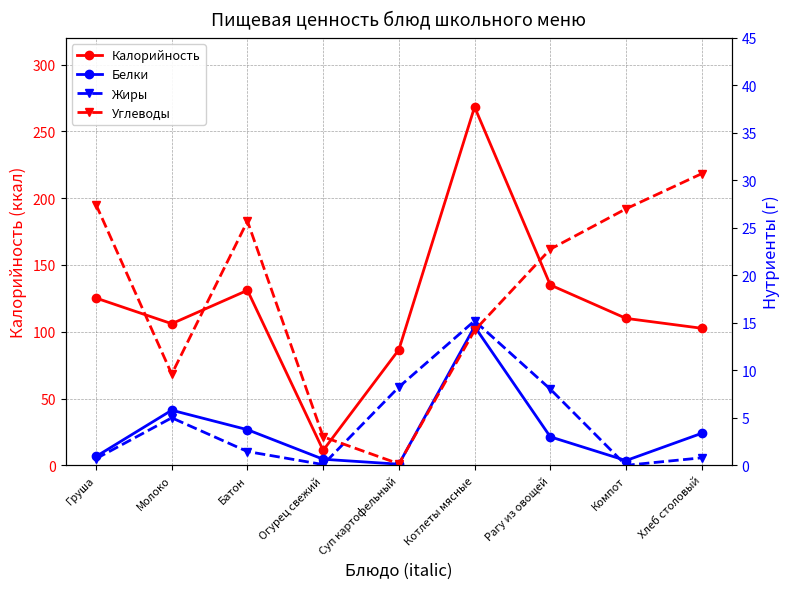

True or false: Жиры has a value of 0.0 at Огурец свежий.

False